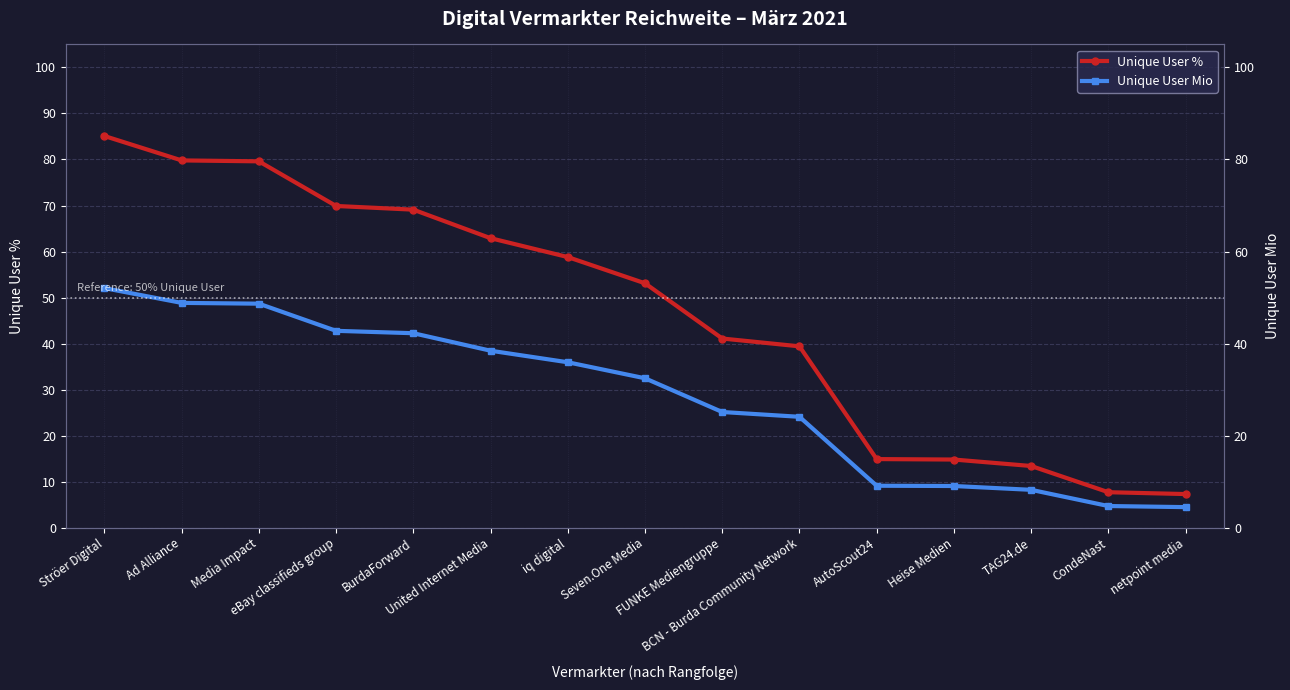

At how many categories does at least one series exceed 45?

8